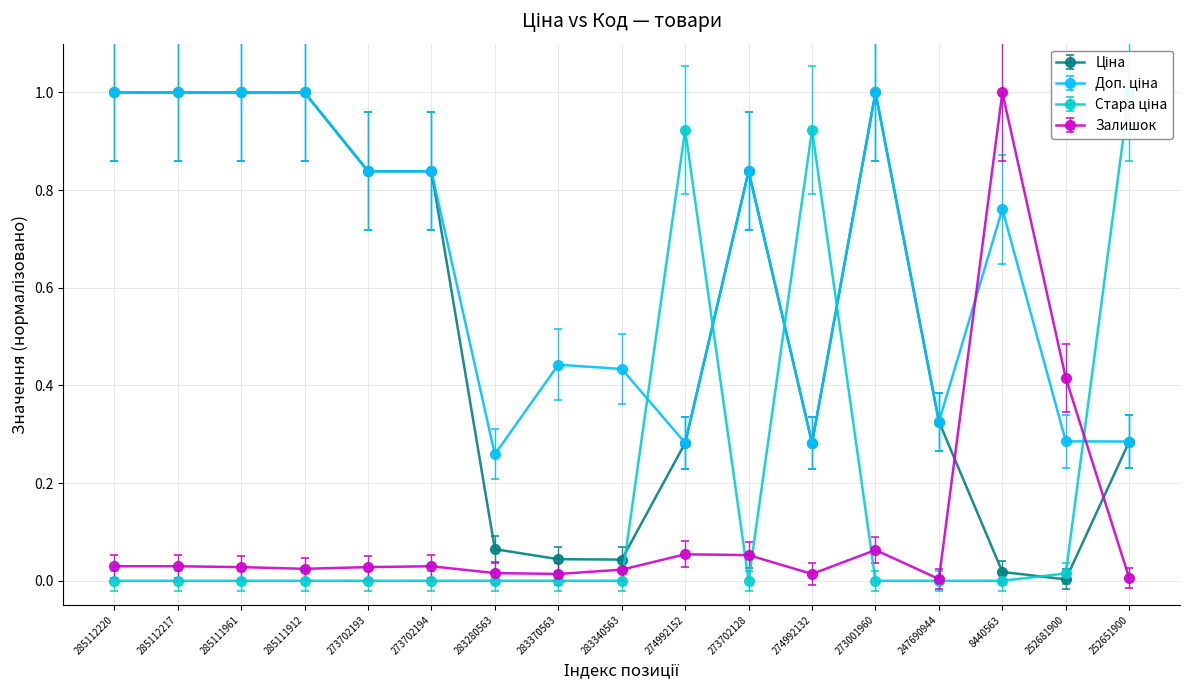

List the series in order of their peak value, highest first.

Доп. ціна, Ціна, Залишок, Стара ціна